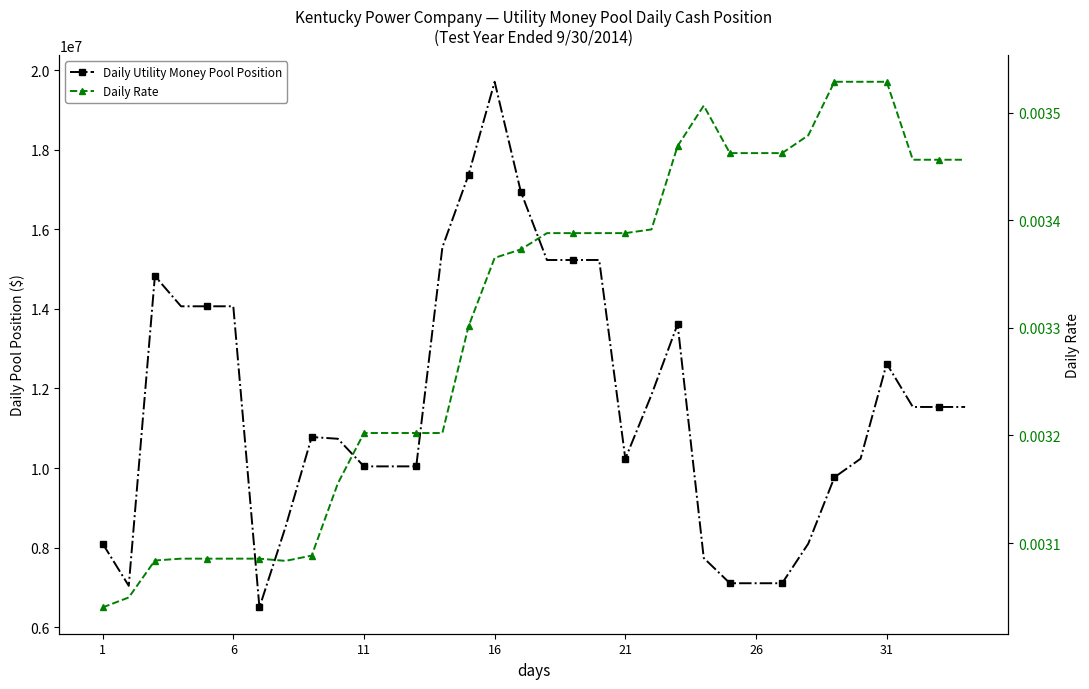

The value of Daily Utility Money Pool Position at 7 is 12639277.2. True or false?

False